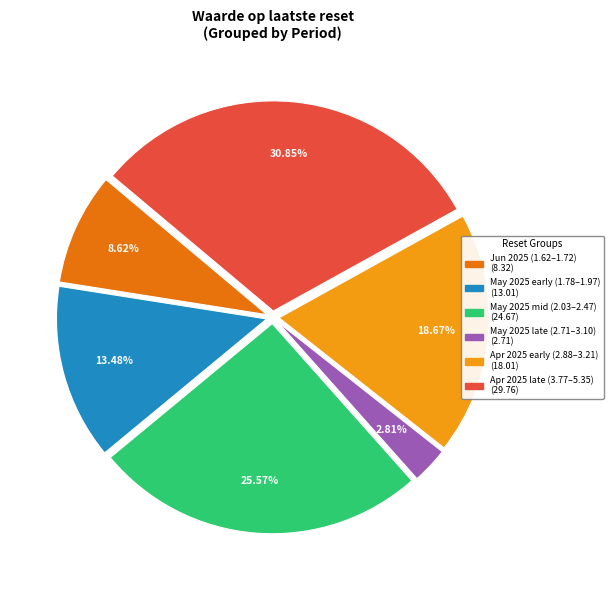

Is there any slice that represents more than half of the pie?

No